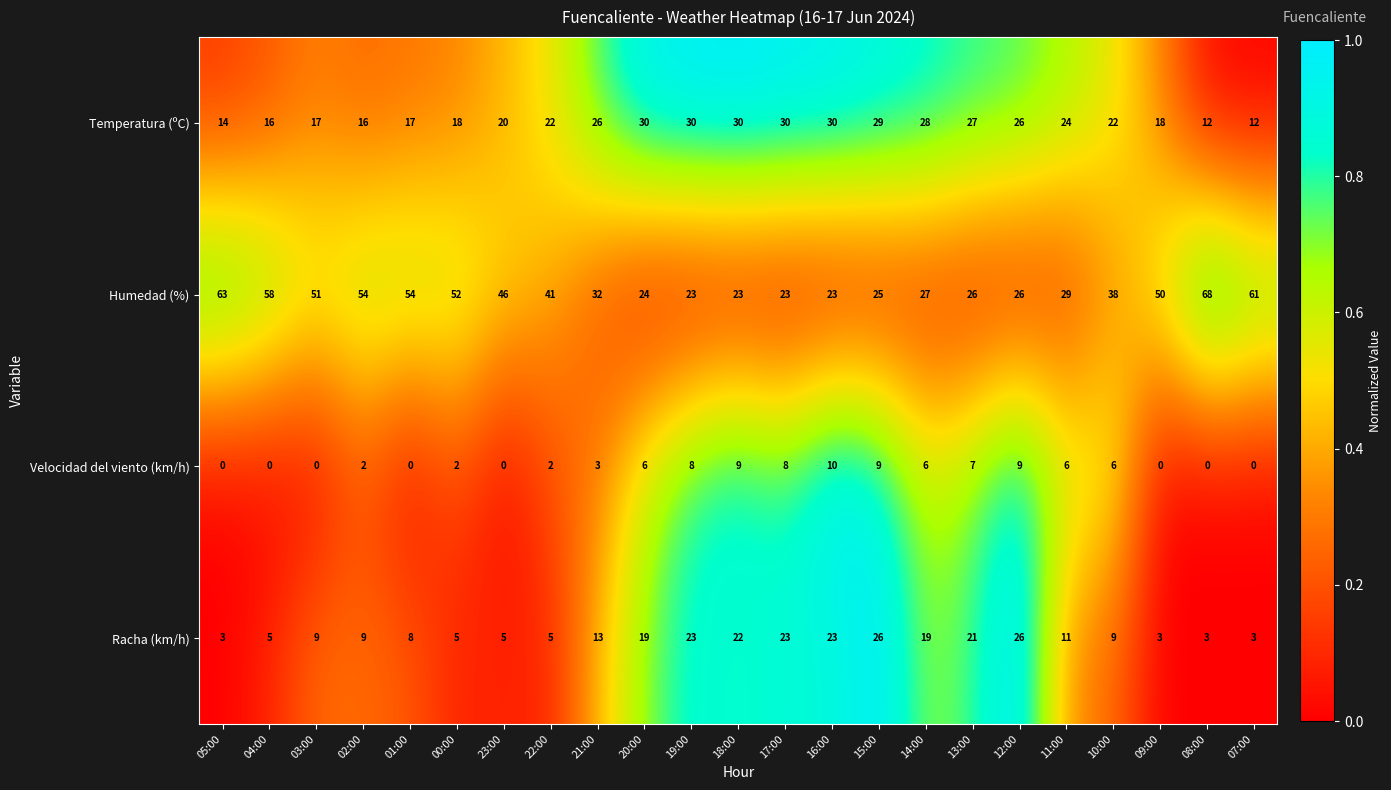

At 07:00, list the series in order from largest to smallest.

Humedad (%), Temperatura (ºC), Racha (km/h), Velocidad del viento (km/h)